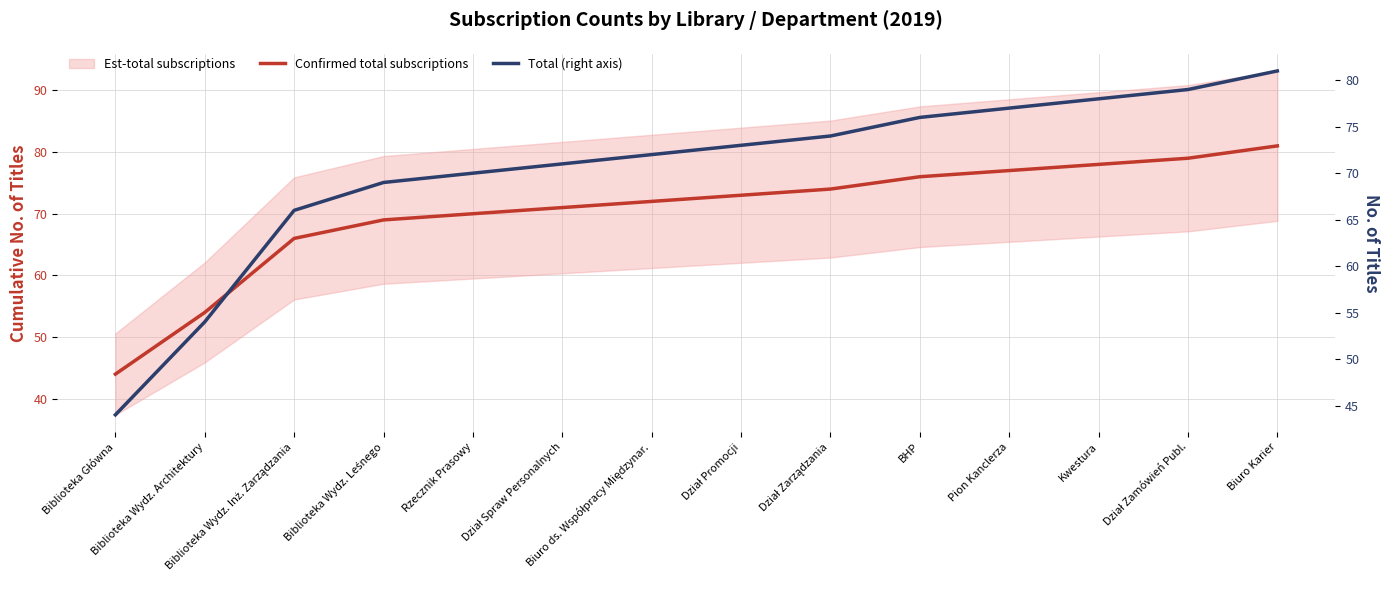

Which series has the largest total across all categories?

Confirmed total subscriptions